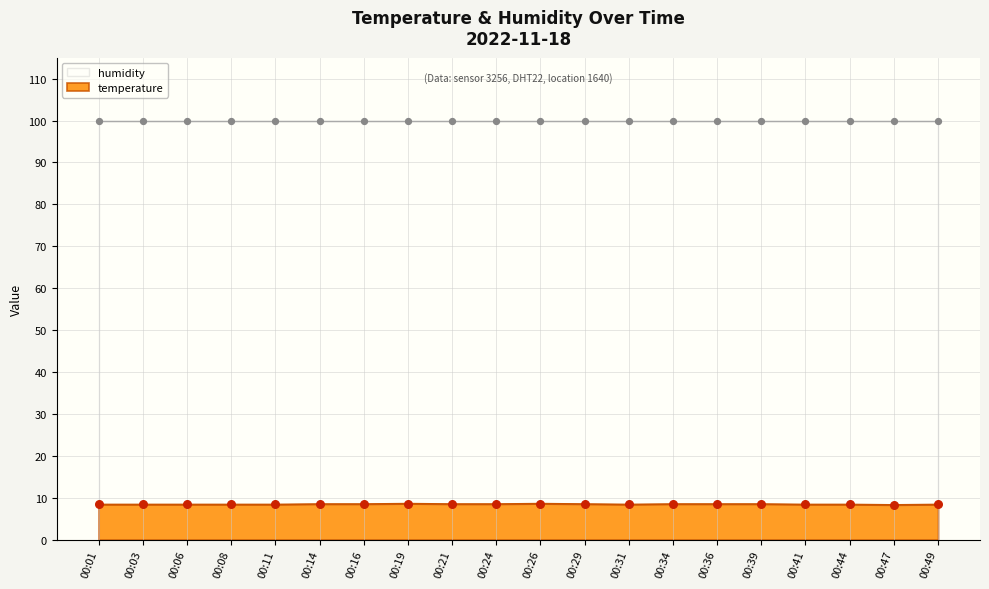

What is the ratio of the value at 00:39 to the value at 00:11?

1.0